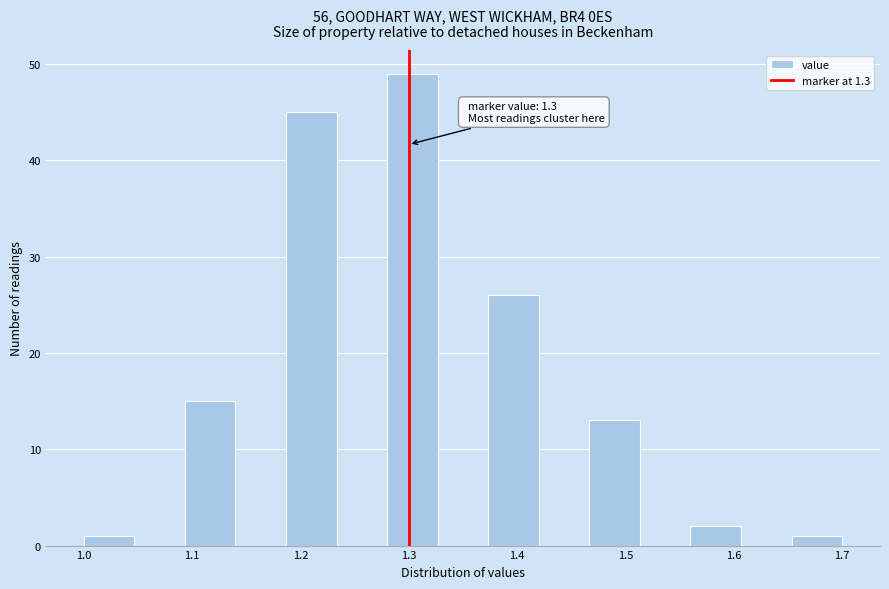

Which range on the x-axis has the tallest bar?

1.28 to 1.33